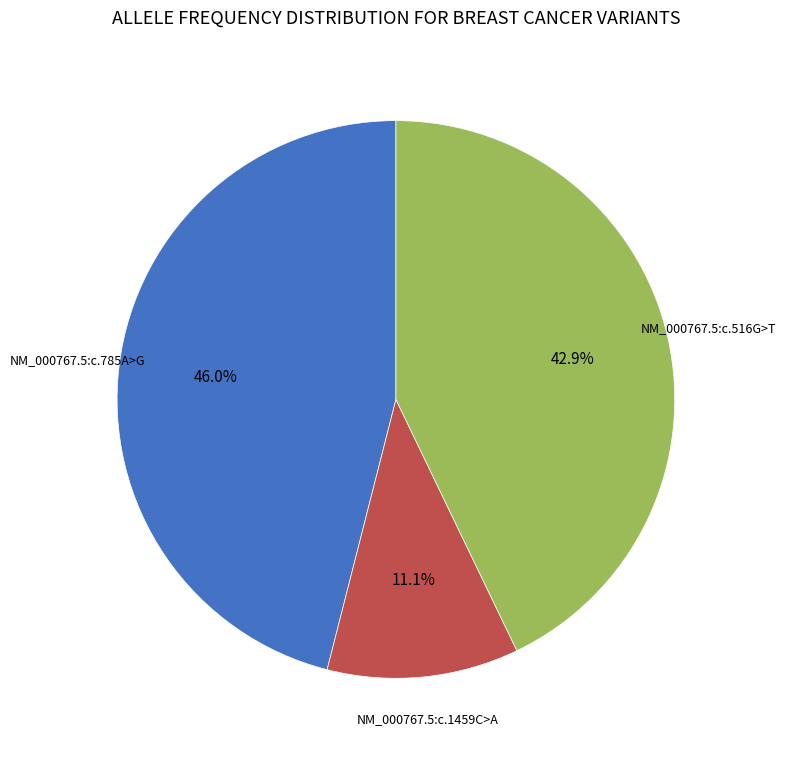

How many segments does this pie chart have?

3